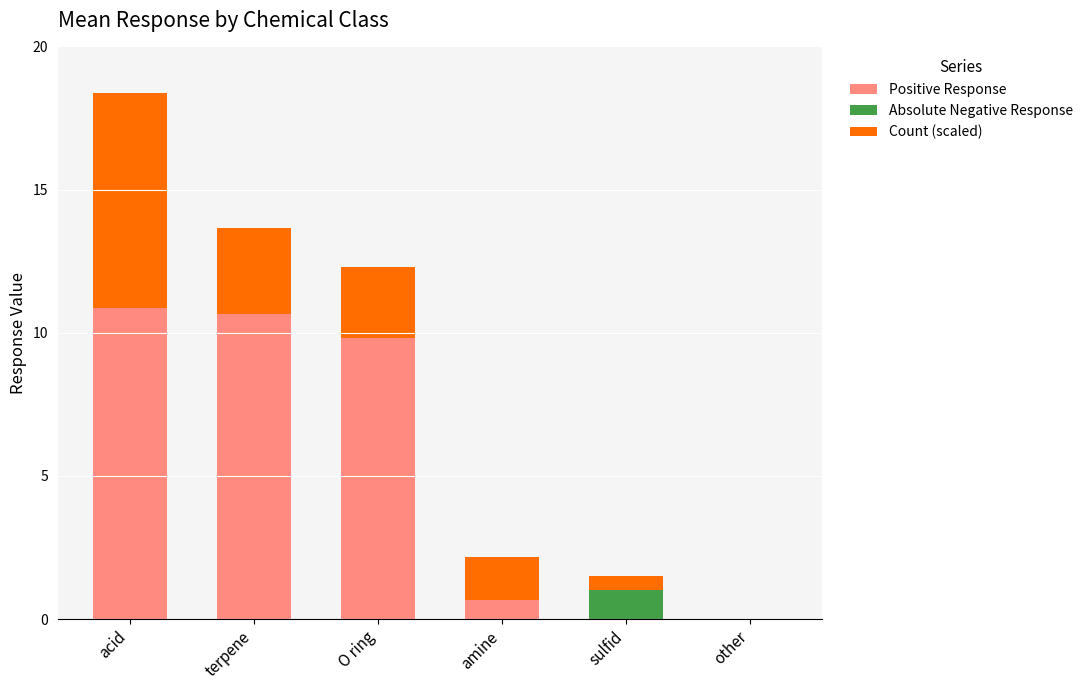

At which category is the sum across all series the highest?

acid